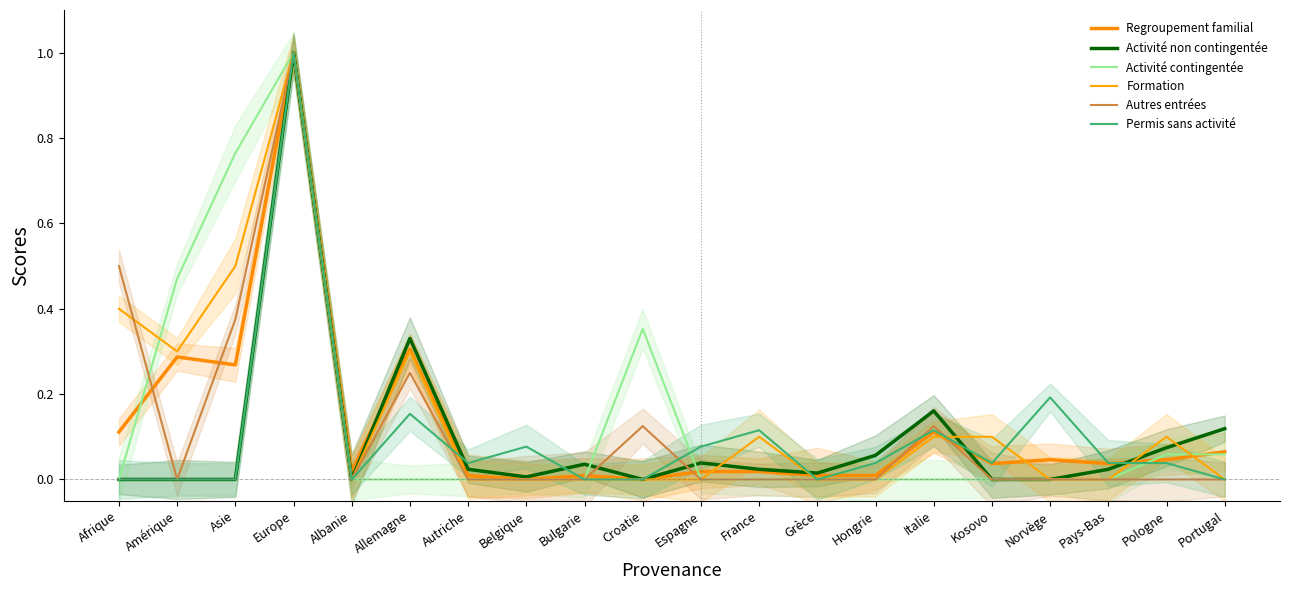

What is the greatest value displayed?

1.0